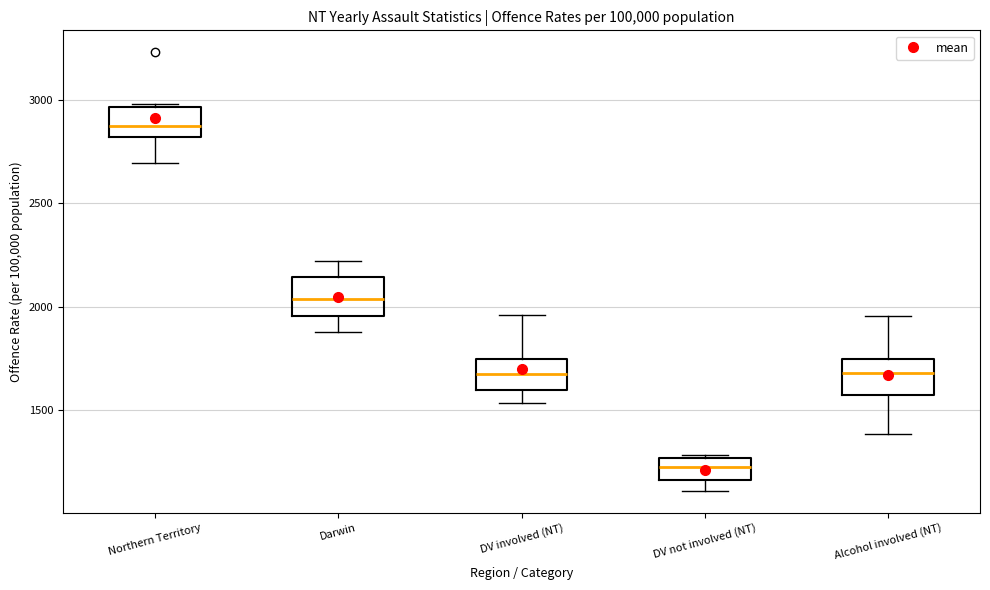

Reading left to right, read every box against the y-axis: the position of its median line, the range the box covers, and the ends of its whiskers. The values are not printed on the chart, so give them approximately, as read against the axis.

Northern Territory: median 2900, box 2800 to 2950, whiskers 2700 to 3000
Darwin: median 2050, box 1950 to 2150, whiskers 1900 to 2200
DV involved (NT): median 1700, box 1600 to 1750, whiskers 1550 to 1950
DV not involved (NT): median 1250 (inside the box), box 1150 to 1250, whiskers 1100 to 1300
Alcohol involved (NT): median 1700, box 1550 to 1750, whiskers 1400 to 1950